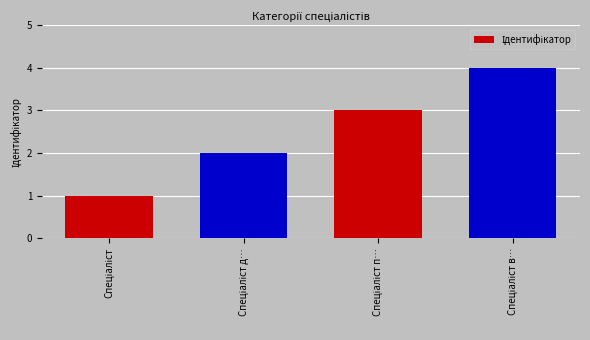

What is the maximum value shown in the chart?

4